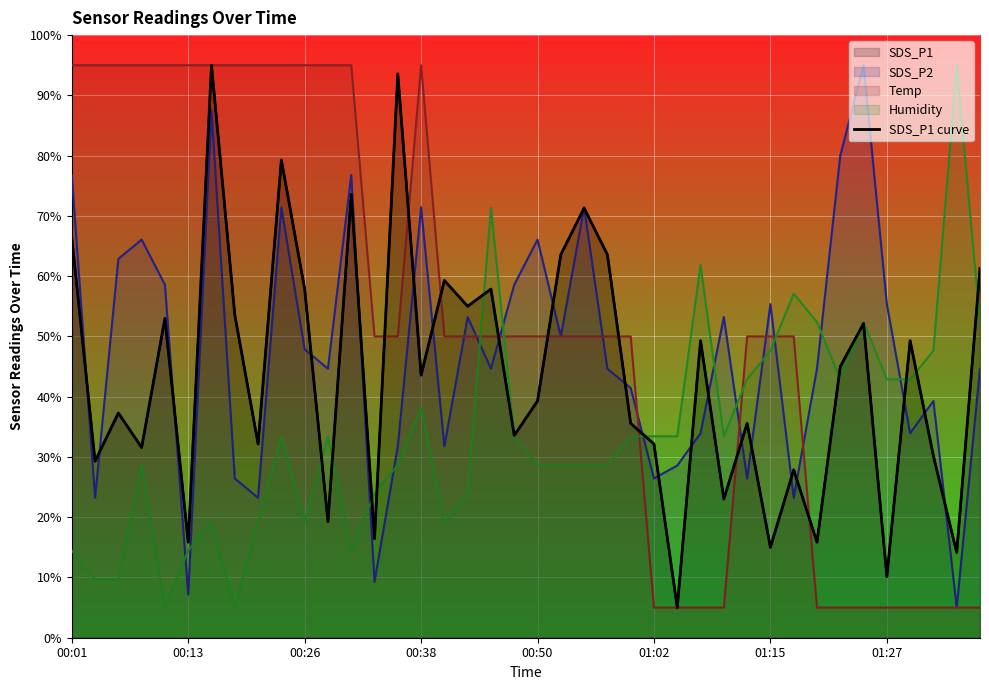

Reading left to right, extract all data points from this chart.

66.4	29.3	37.3	31.6	53.0	15.9	95.0	53.6	32.1	79.3	57.9	19.3	73.6	16.4	93.6	43.6	59.3	55.0	57.9	33.6	39.3	63.6	71.3	63.6	35.6	32.1	5.0	49.3	23.0	35.6	15.0	27.9	15.9	45.0	52.1	10.1	49.3	30.1	14.1	61.3